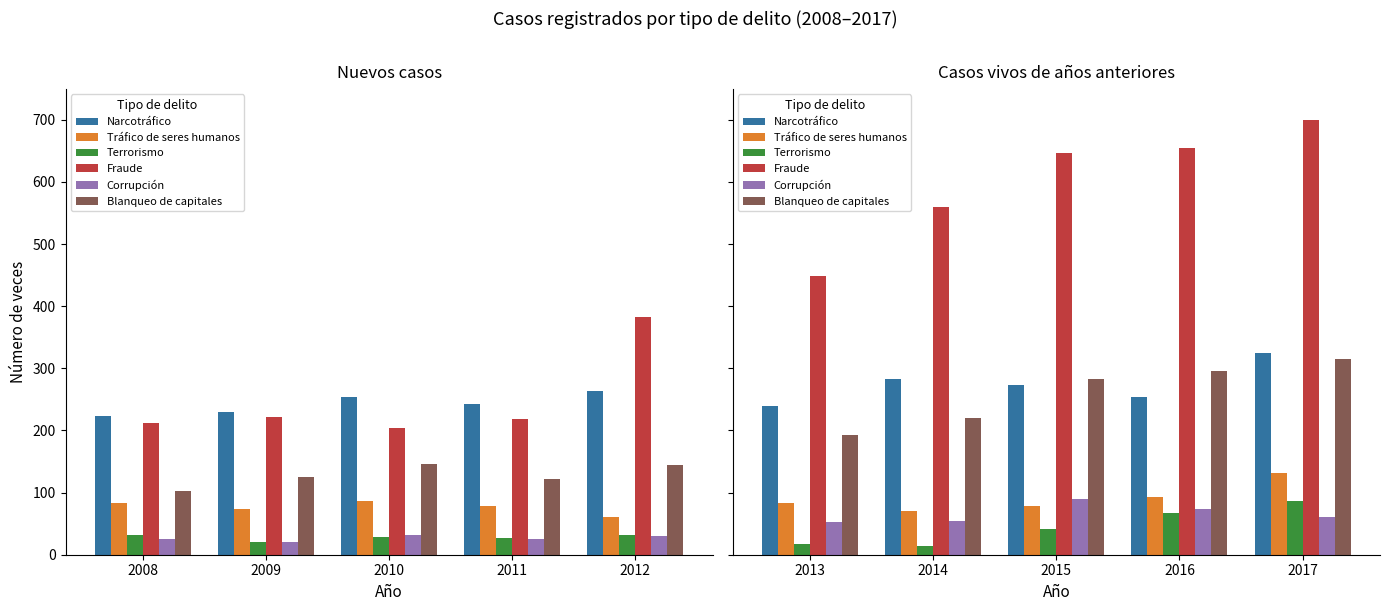

What is the value of the Blanqueo de capitales bar at the 3rd from the left?

283